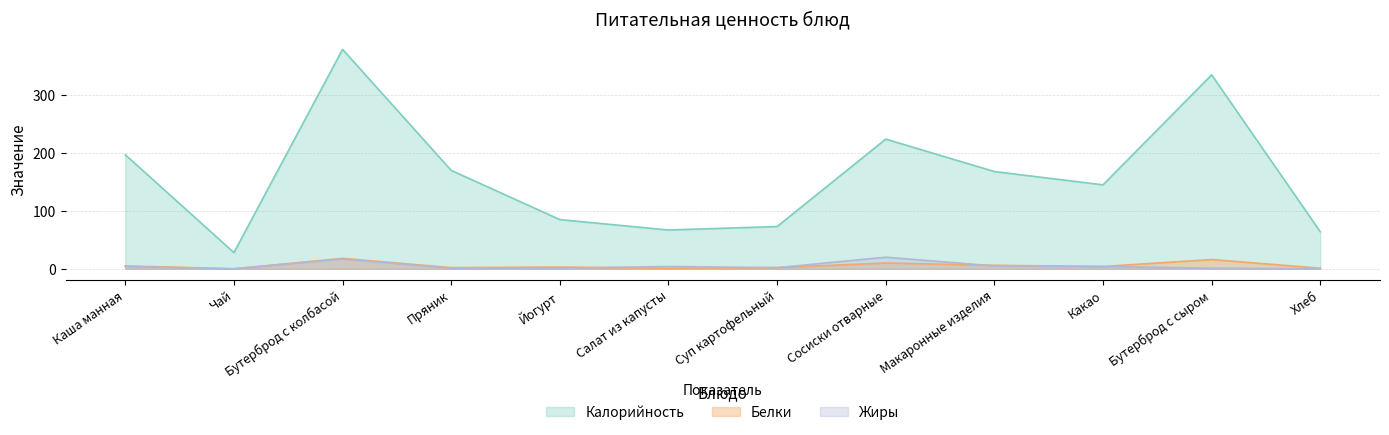

How many data points in Белки are less than 4?

6